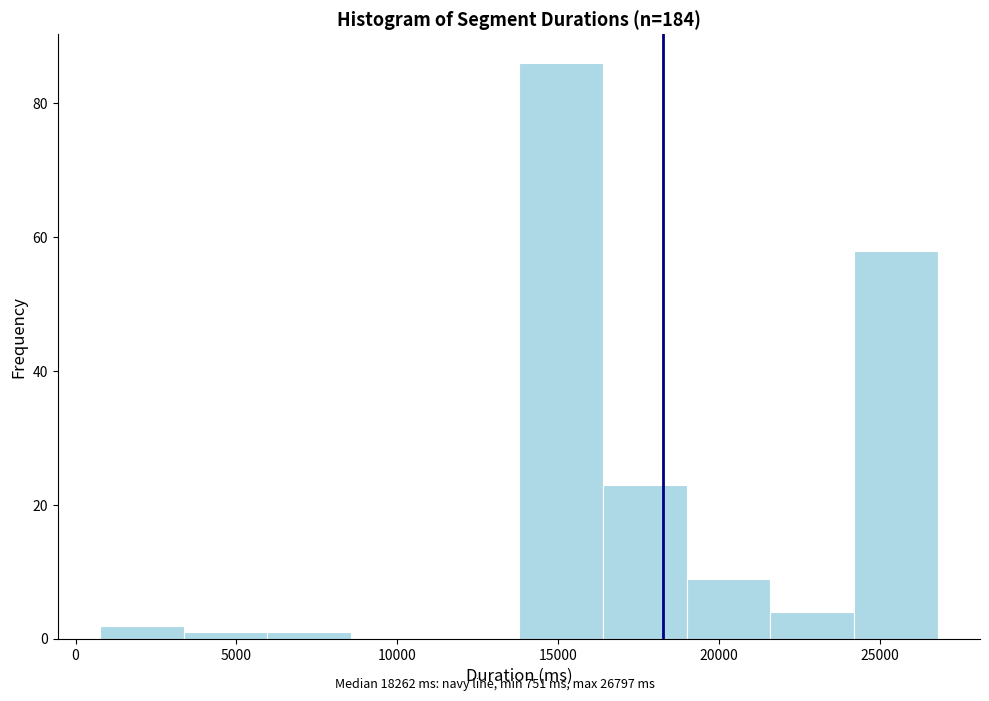

Reading left to right, list every bar in this chart as the range it spans on the x-axis followed by its height. Neither the bar edges nor the heights are printed on the chart, so give them approximately, as read against the axes.

1000 to 3500: 2
3500 to 6000: under 2
6000 to 8500: under 2
8500 to 11000: 0
11000 to 14000: 0
14000 to 16500: 86
16500 to 19000: 24
19000 to 21500: 10
21500 to 24000: 4
24000 to 27000: 58